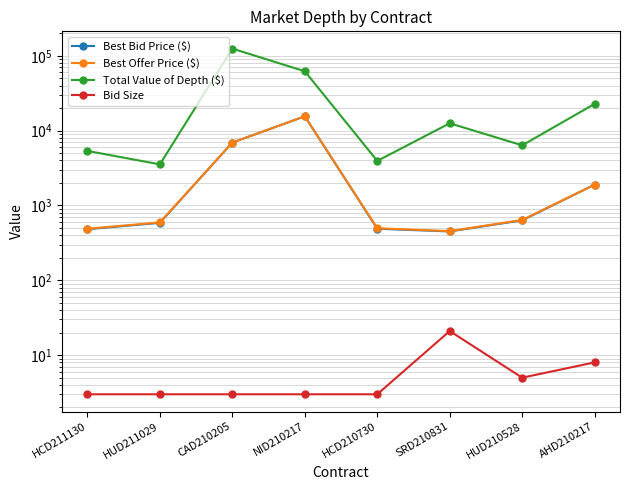

Where is Best Bid Price ($) nearest to the value 7982?

CAD210205